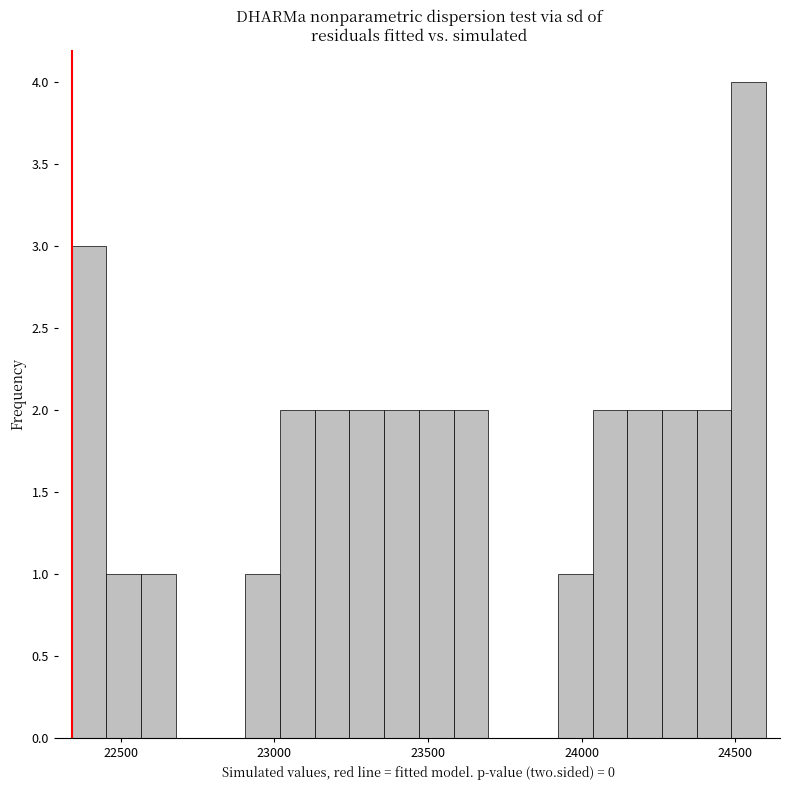

Around what value on the x-axis is the tallest bar? Give the approximate position of its centre, as read against the axis.

24550